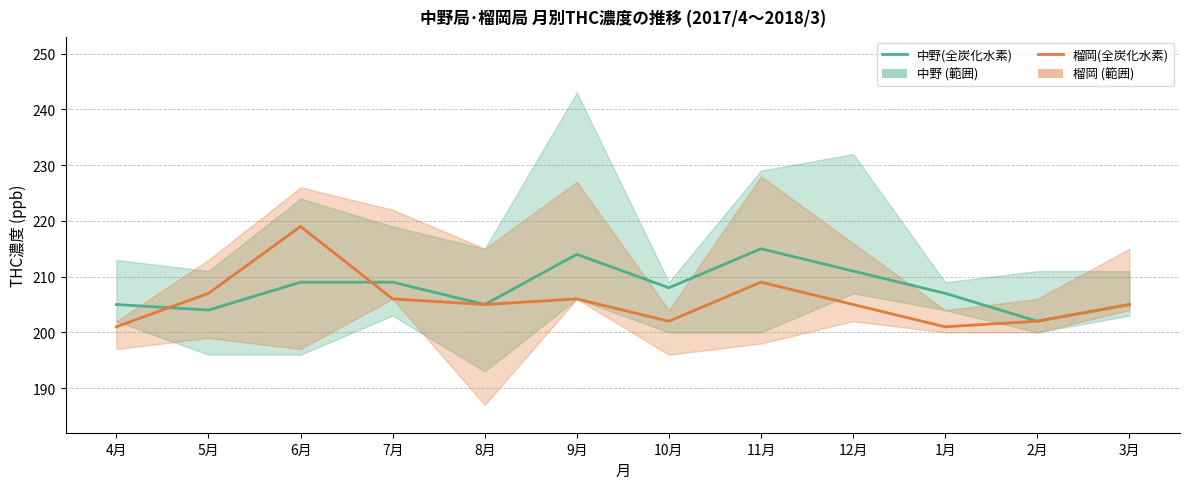

In 中野(全炭化水素), how many points are lower than both neighbors (excluding endpoints)?

4